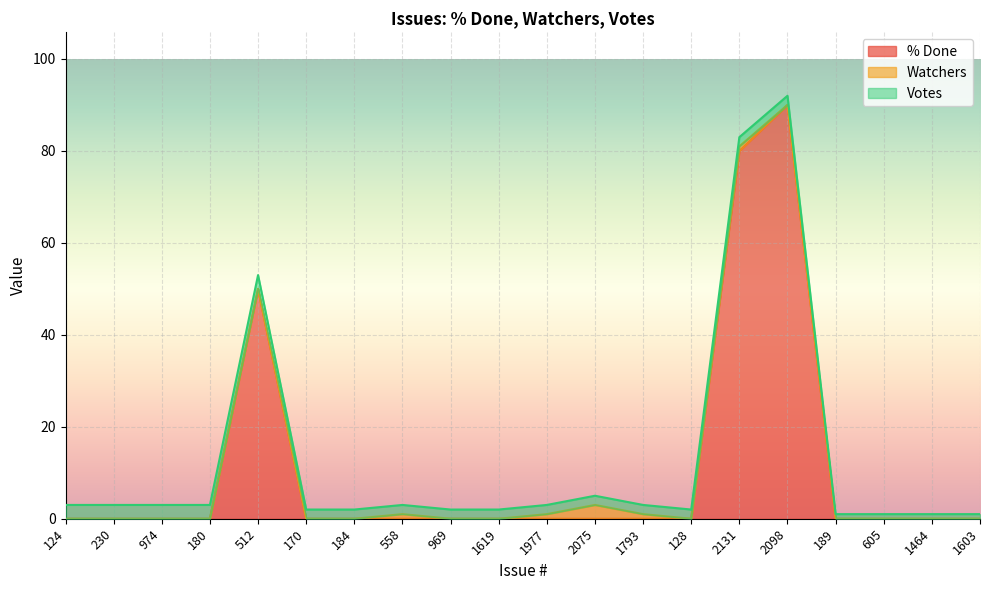

How many distinct data groups are displayed?

3